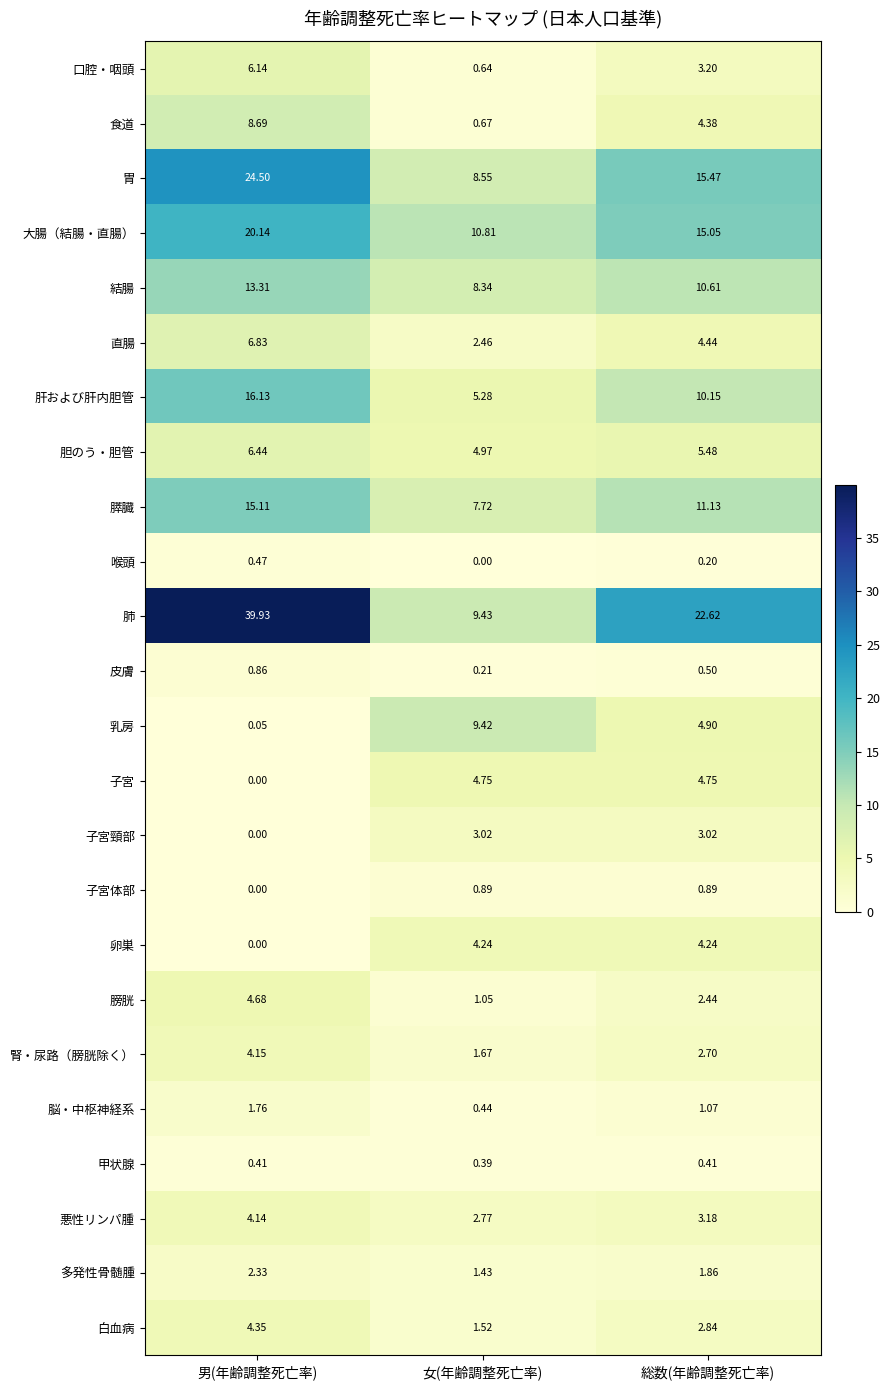

Which label corresponds to the largest value in the chart?

男(年齢調整死亡率)